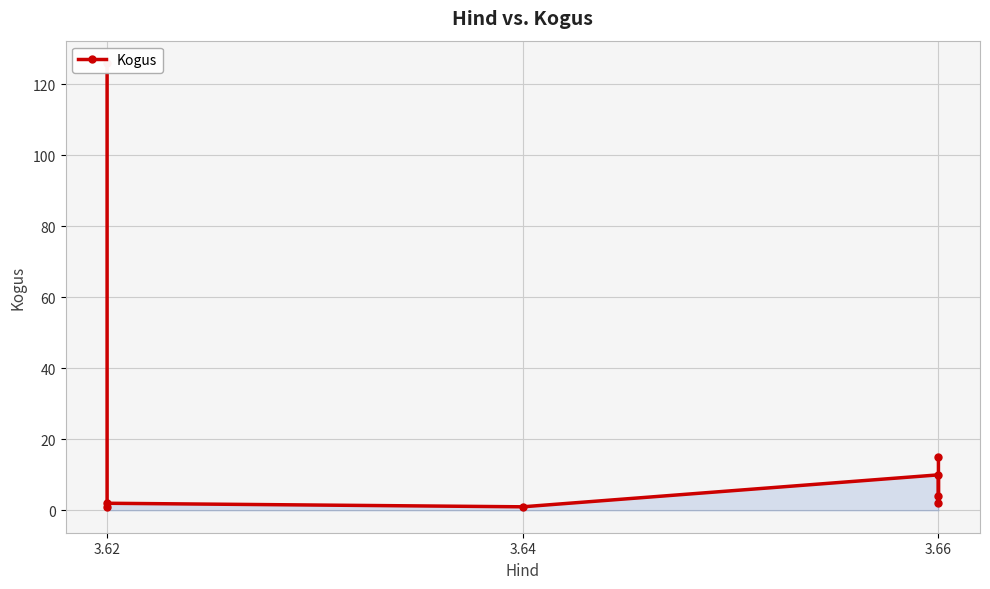

What is the minimum value shown in the chart?

1